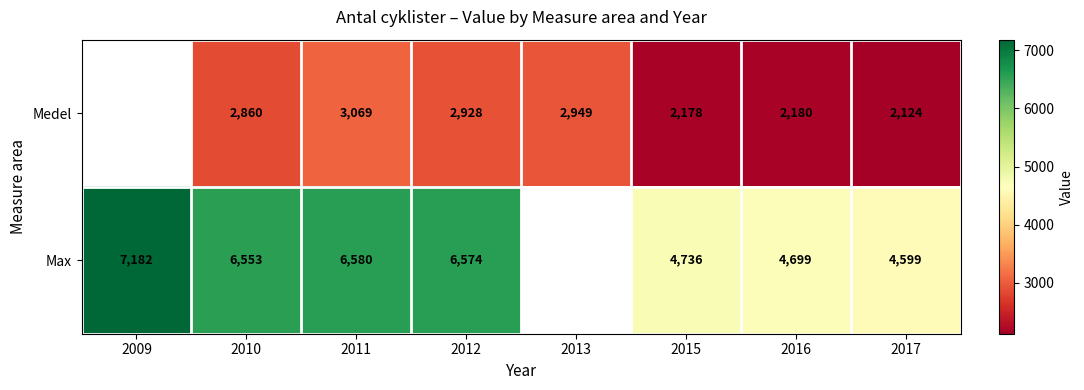

What is the total value across all series at 2012?

9502